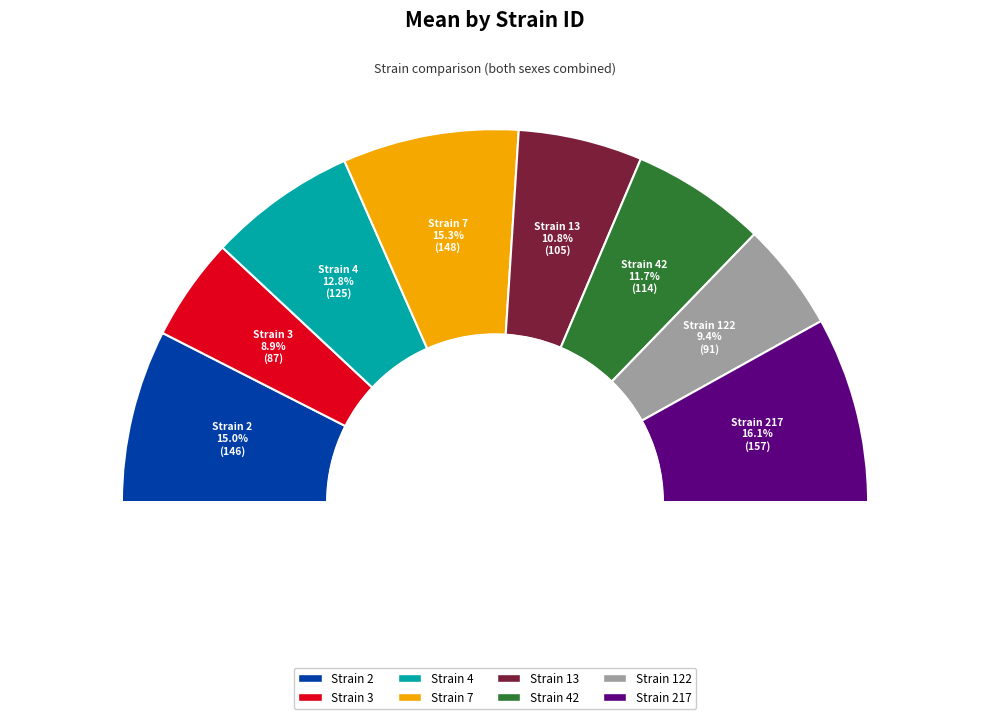

To the nearest percent, what portion does 217 represent?

16%